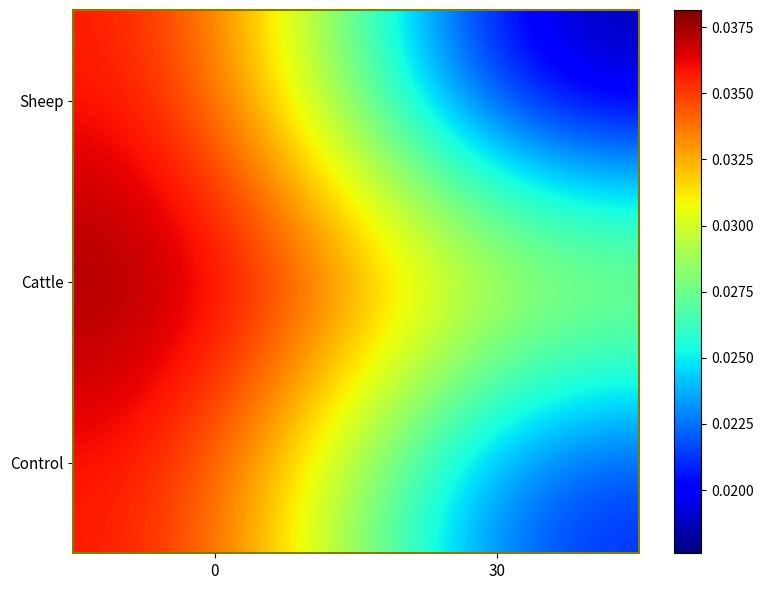

At how many categories does at least one series exceed 0?

2